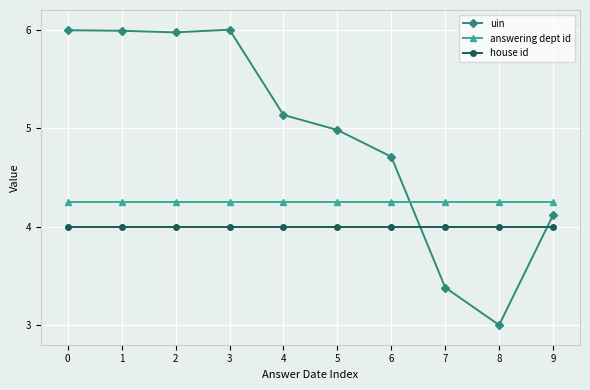

Which series changed the most between 1 and 6?

uin